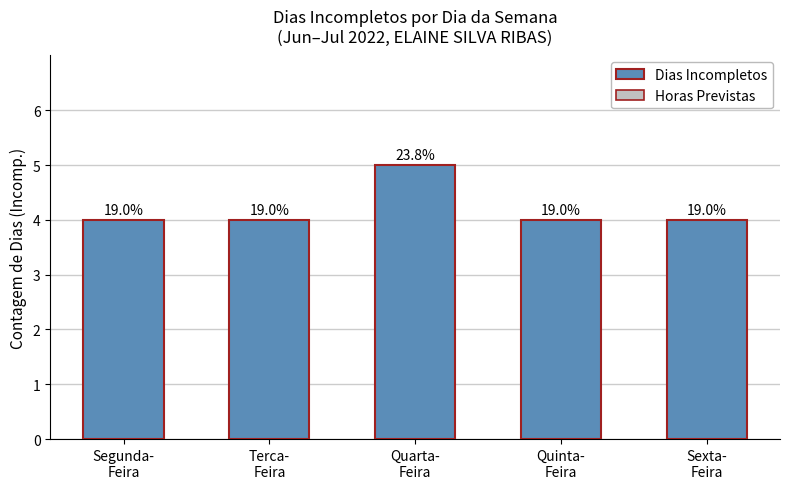

Reading left to right, list all the values displayed in this chart.

Dias Incompletos: 4	4	5	4	4
Horas Previstas: 0	0	0	0	0